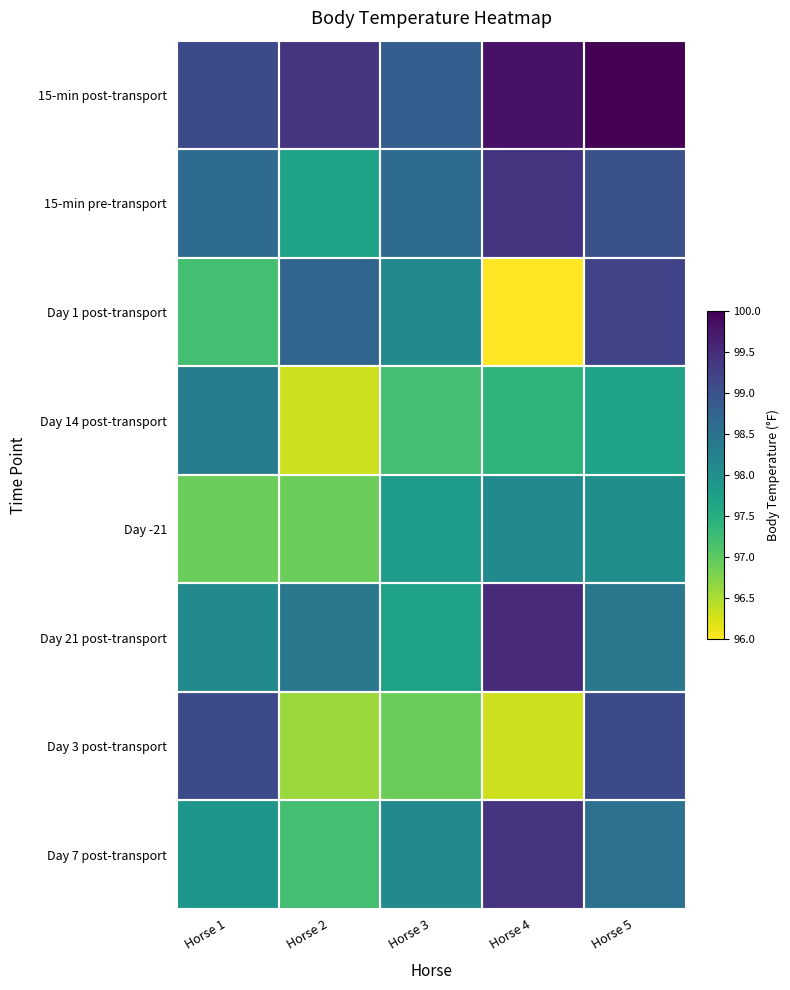

How many series are shown in this chart?

8